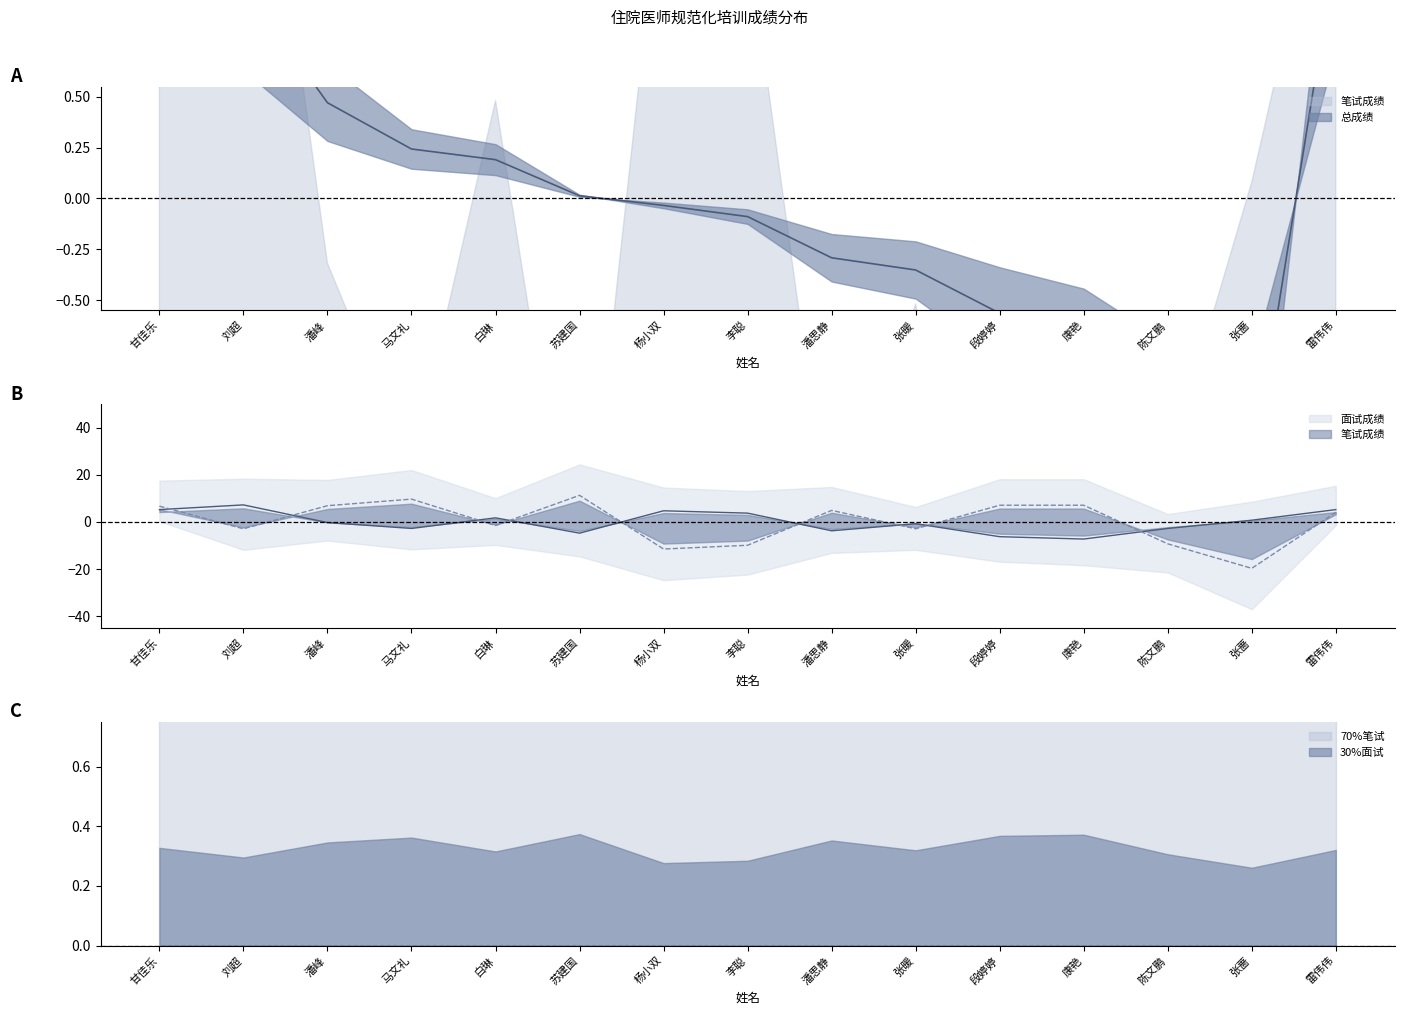

Where do 总成绩 and 笔试成绩 first cross each other?

刘超 and 潘峰